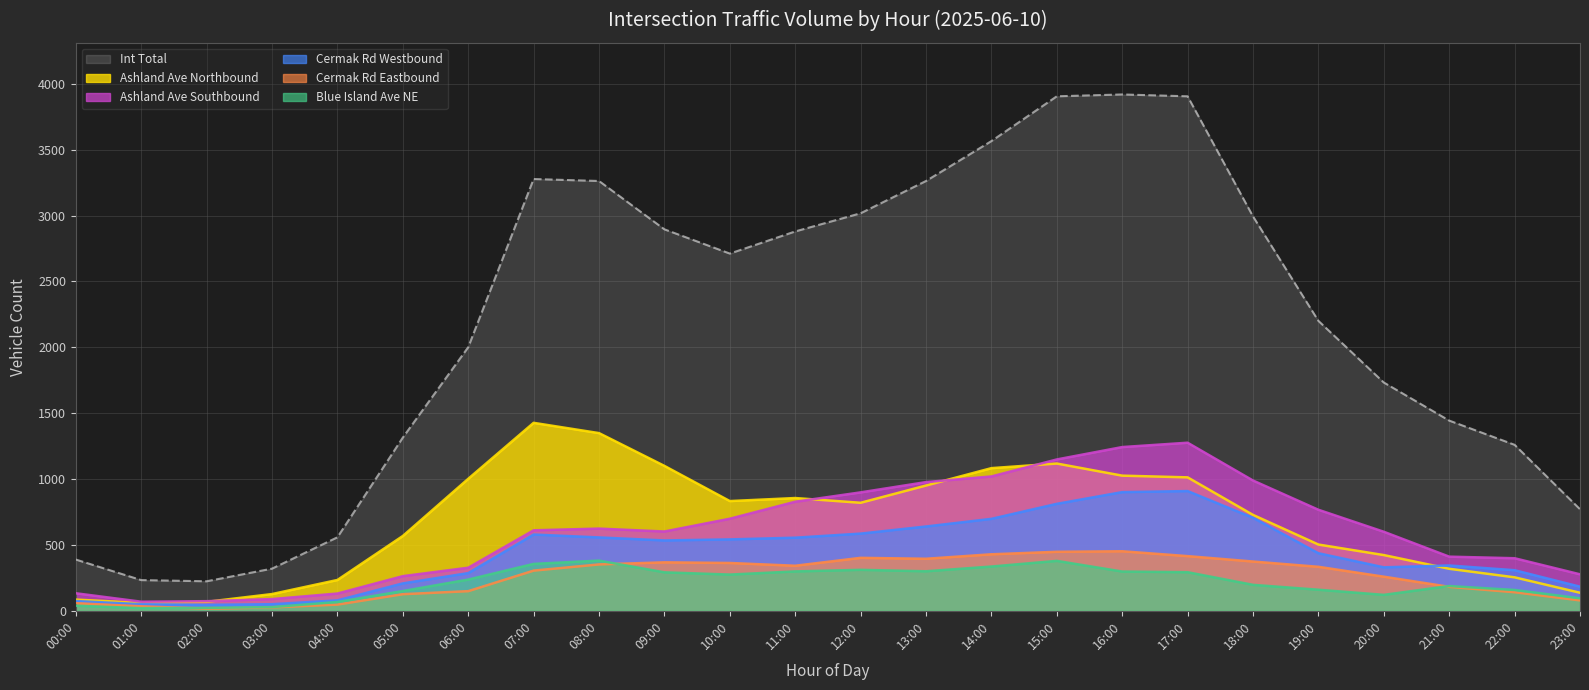

List the labels in order of Cermak Rd Eastbound value, smallest first.

02:00, 03:00, 01:00, 04:00, 00:00, 23:00, 05:00, 22:00, 06:00, 21:00, 20:00, 07:00, 19:00, 11:00, 08:00, 10:00, 09:00, 18:00, 13:00, 12:00, 17:00, 14:00, 15:00, 16:00